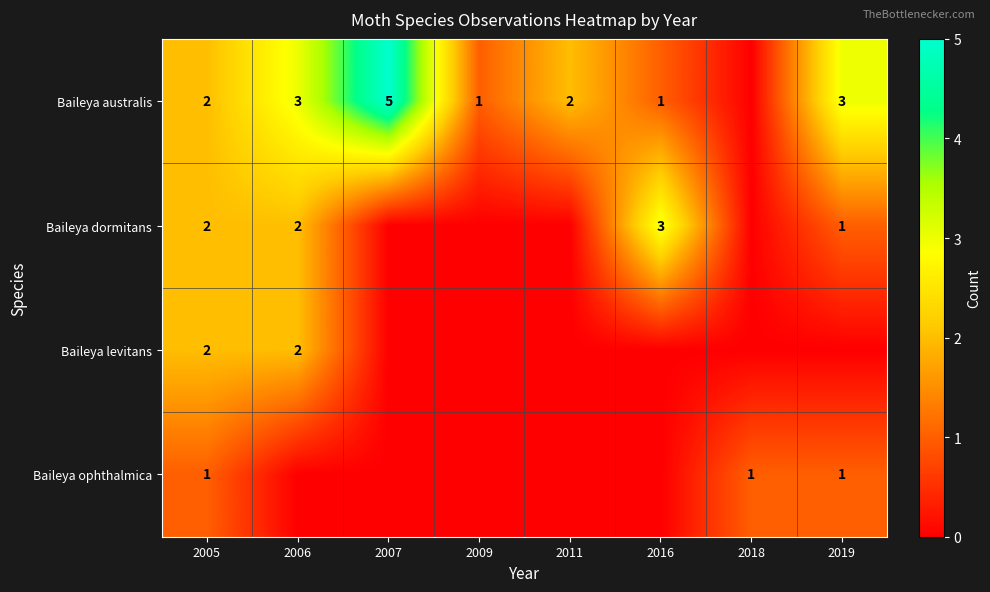

The value of Baileya dormitans at 2019 is 2. True or false?

False